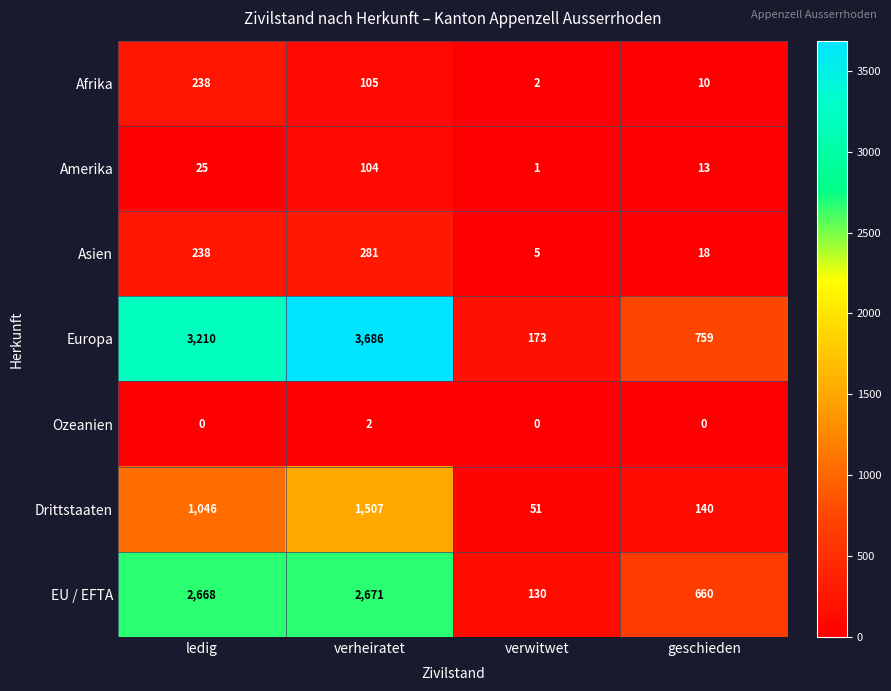

Rank the series at geschieden from lowest to highest value.

Ozeanien, Afrika, Amerika, Asien, Drittstaaten, EU / EFTA, Europa